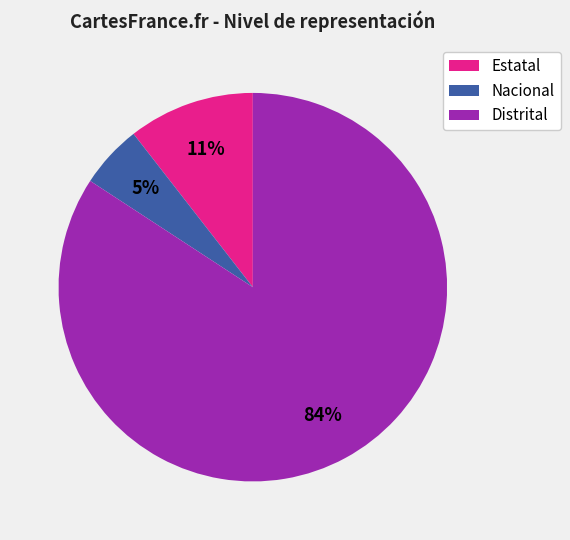

True or false: Distrital accounts for 84% of the total.

True